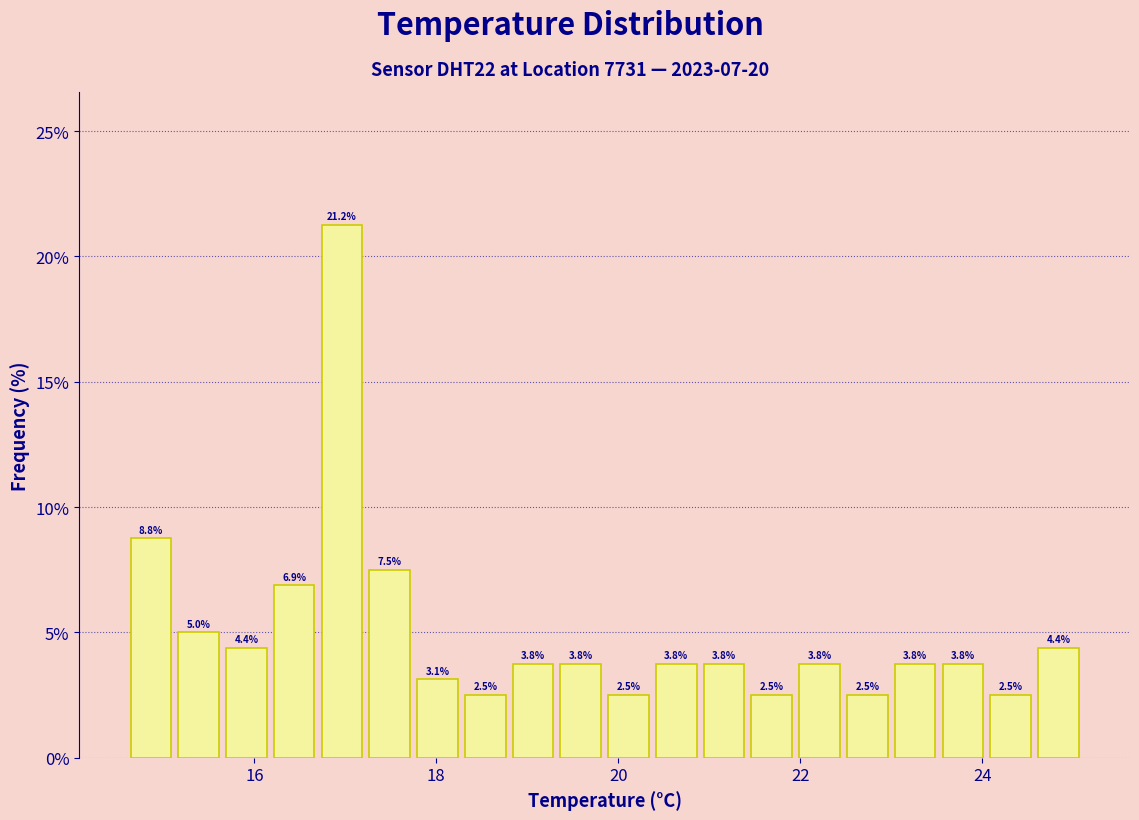

Read against the x-axis, roughly where is the centre of the tallest bar?

17.0